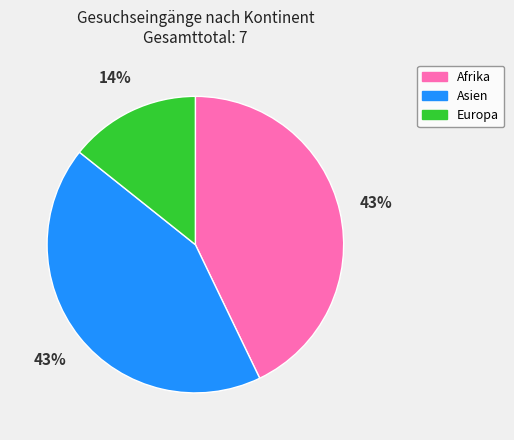

What is the smallest slice in the pie chart?

Europa